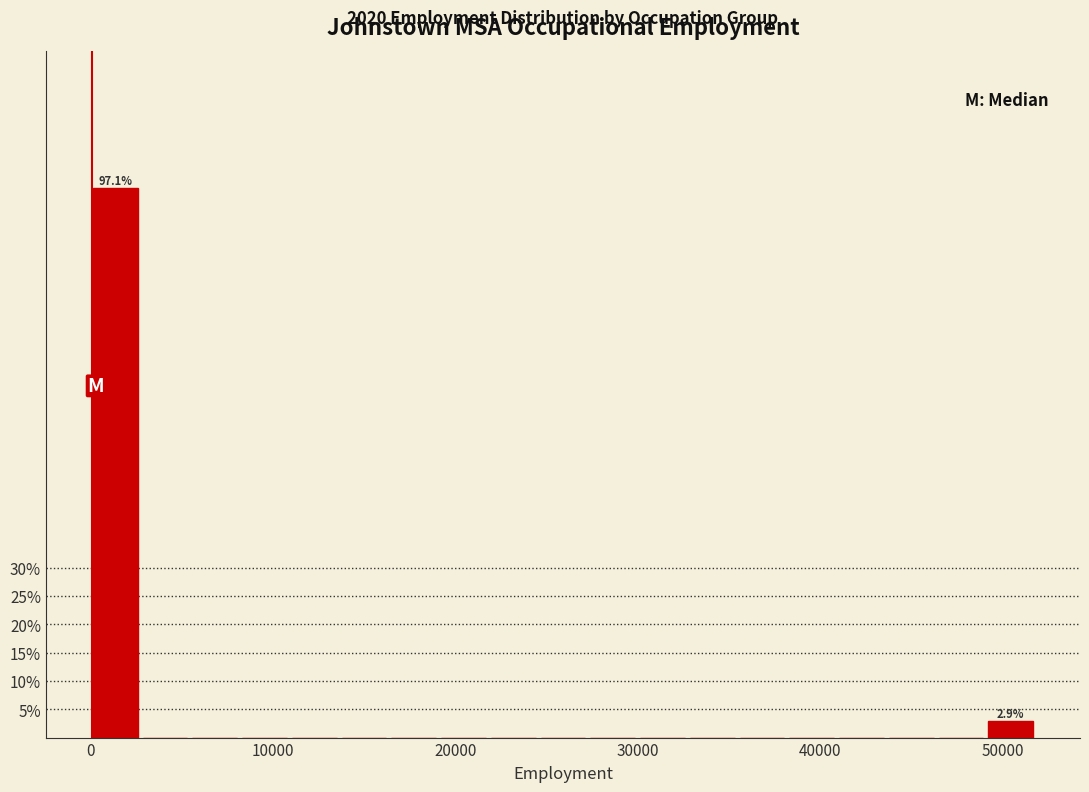

Around what value on the x-axis is the tallest bar? Give the approximate position of its centre, as read against the axis.

1000